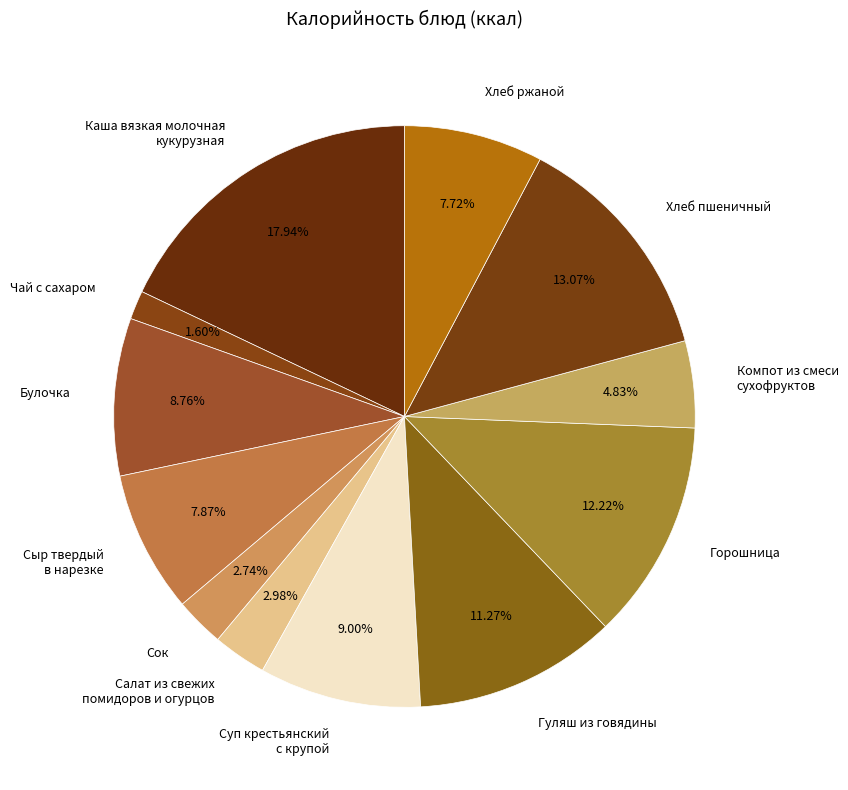

Approximately how many times larger is the value at Хлеб ржаной compared to Чай с сахаром?

4.8